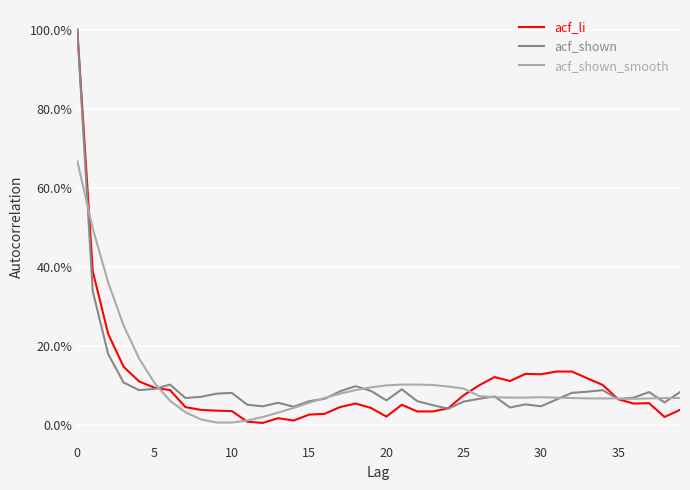

Does the chart have visible grid lines?

Yes